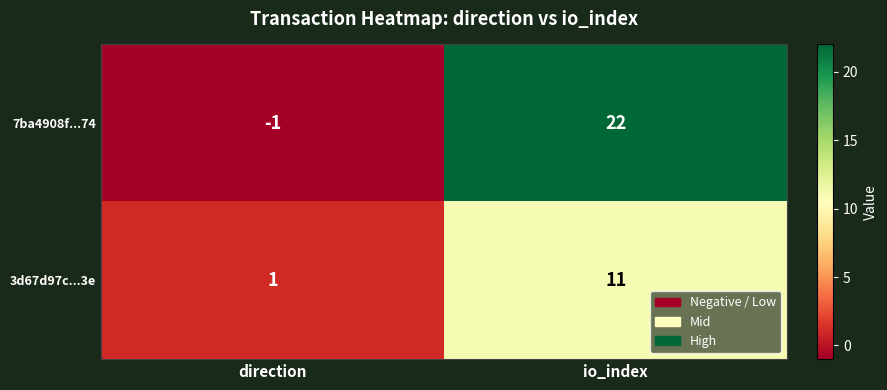

What is the sum of the 7ba4908f...74 values at io_index and direction?

21